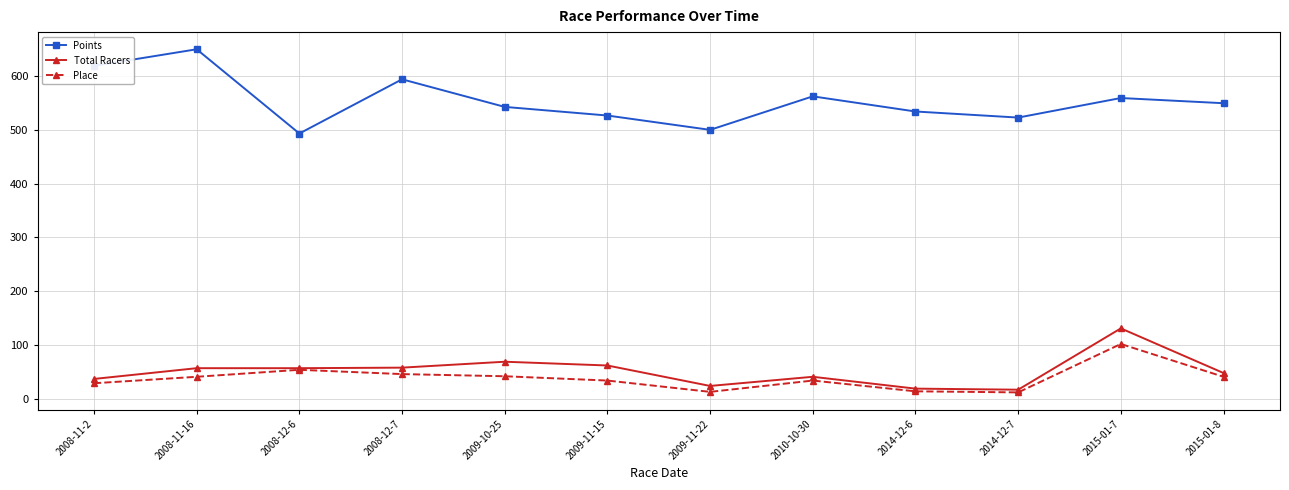

How many interior local peaks does the Points series have?

4